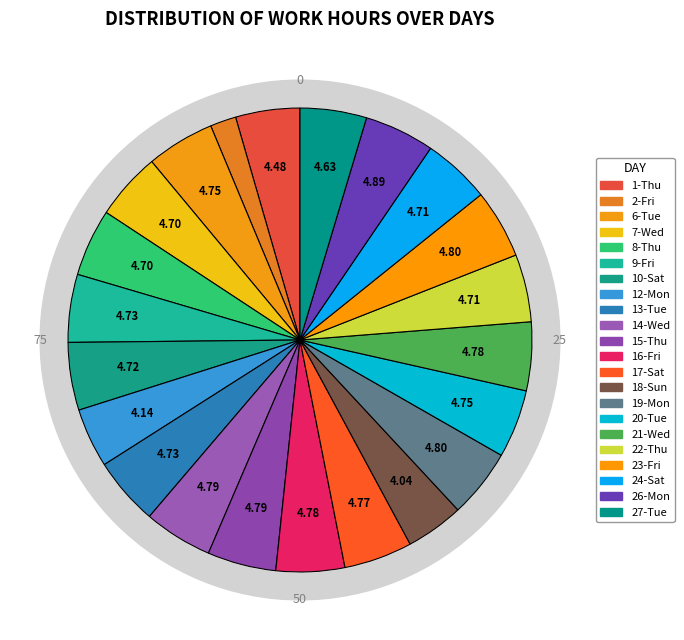

How many slices are in this pie chart?

22